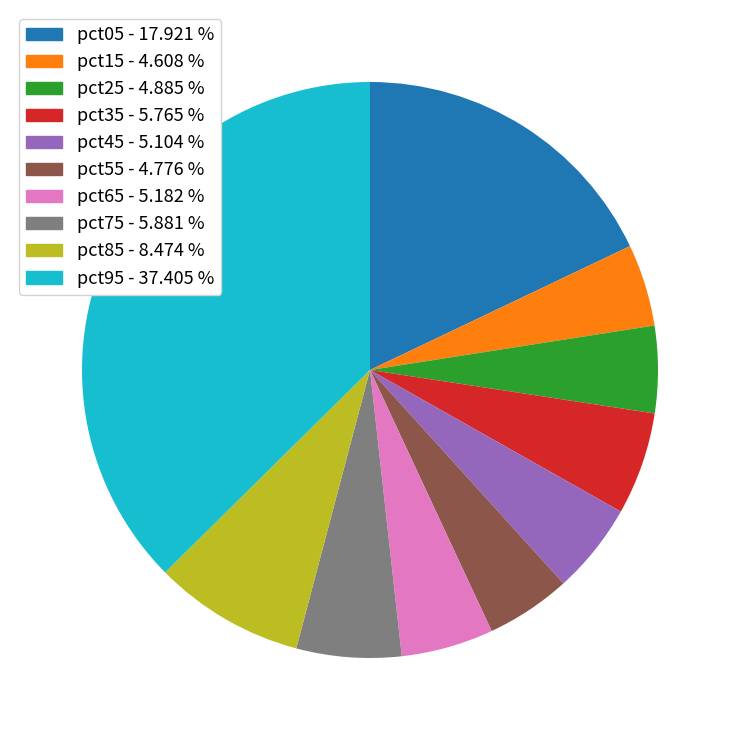

Is it true that pct95 is 37% of the pie?

True